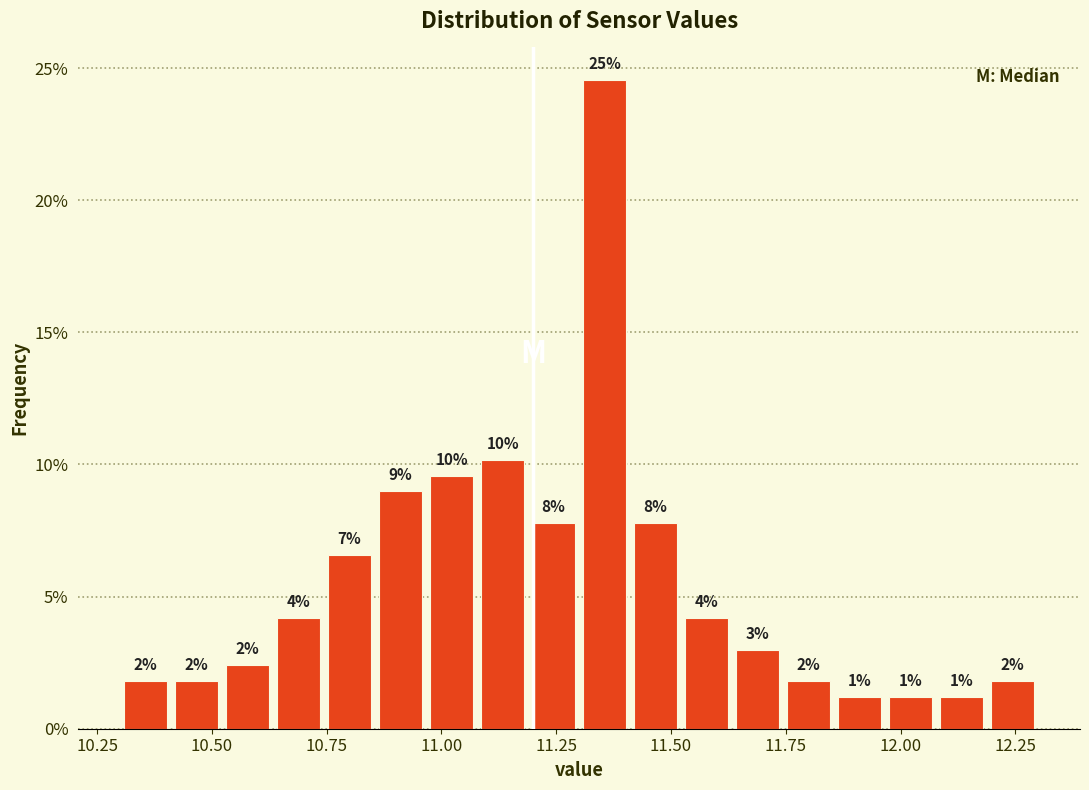

Read against the x-axis, roughly where is the centre of the tallest bar?

11.35